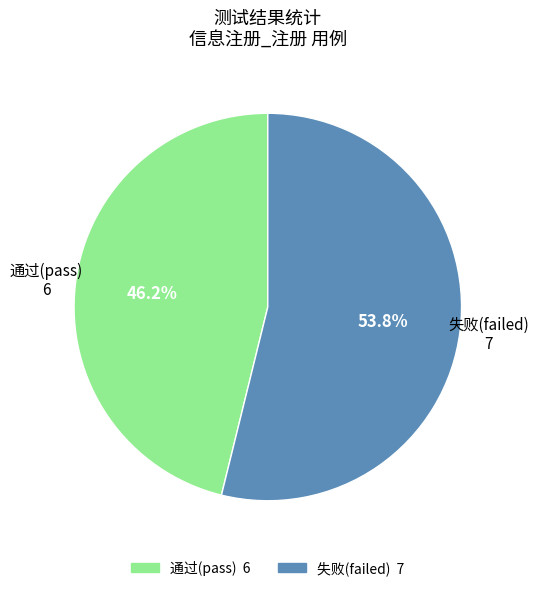

Rank the categories by value from highest to lowest.

失败(failed), 通过(pass)